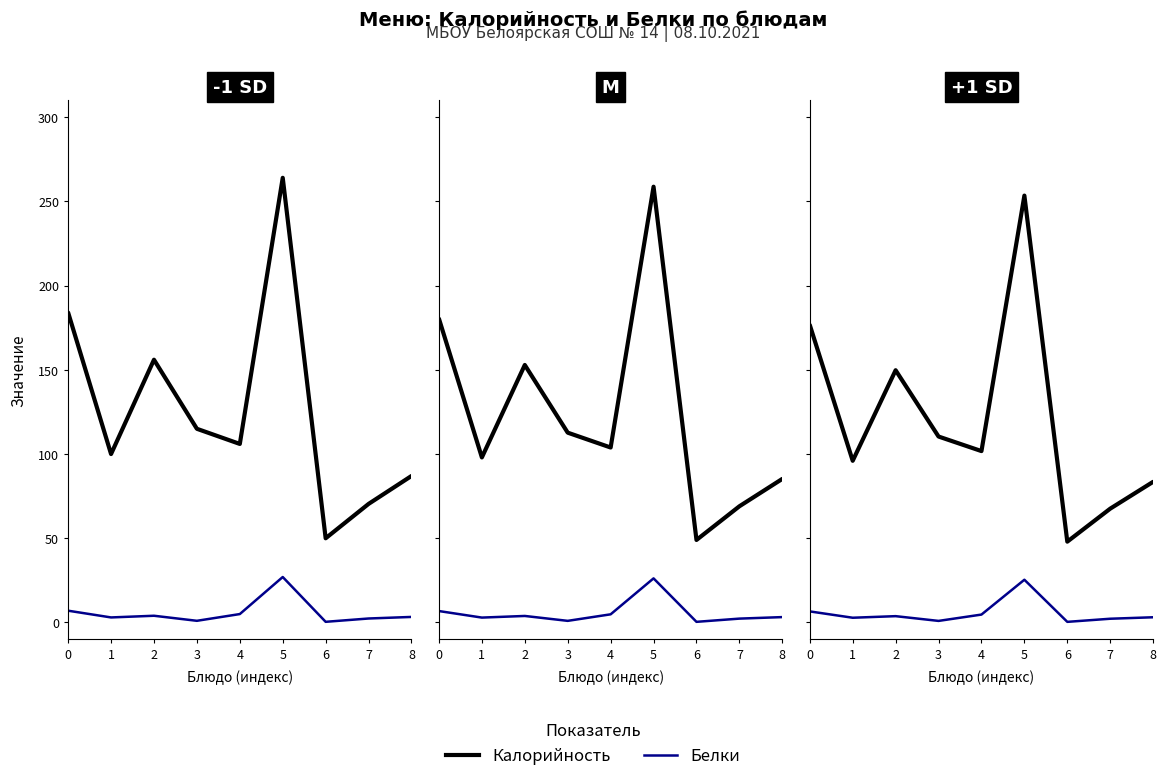

Which has a higher value, 5 or 0?

5